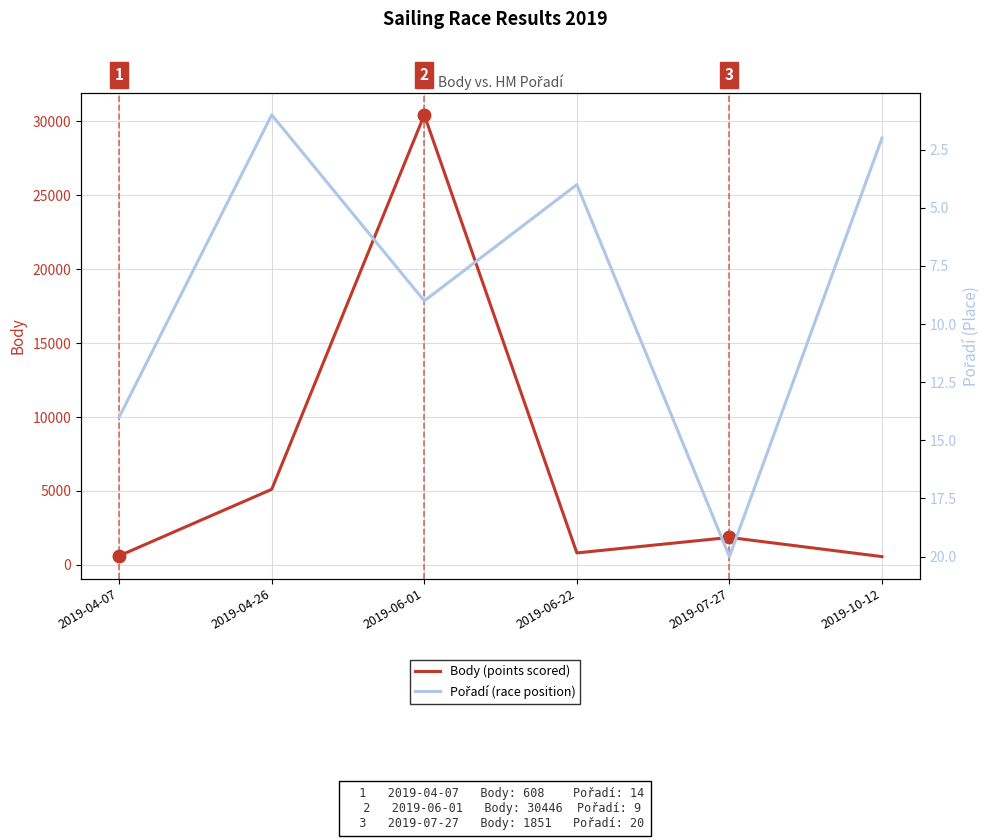

What is the average value of the Pořadí series?

8